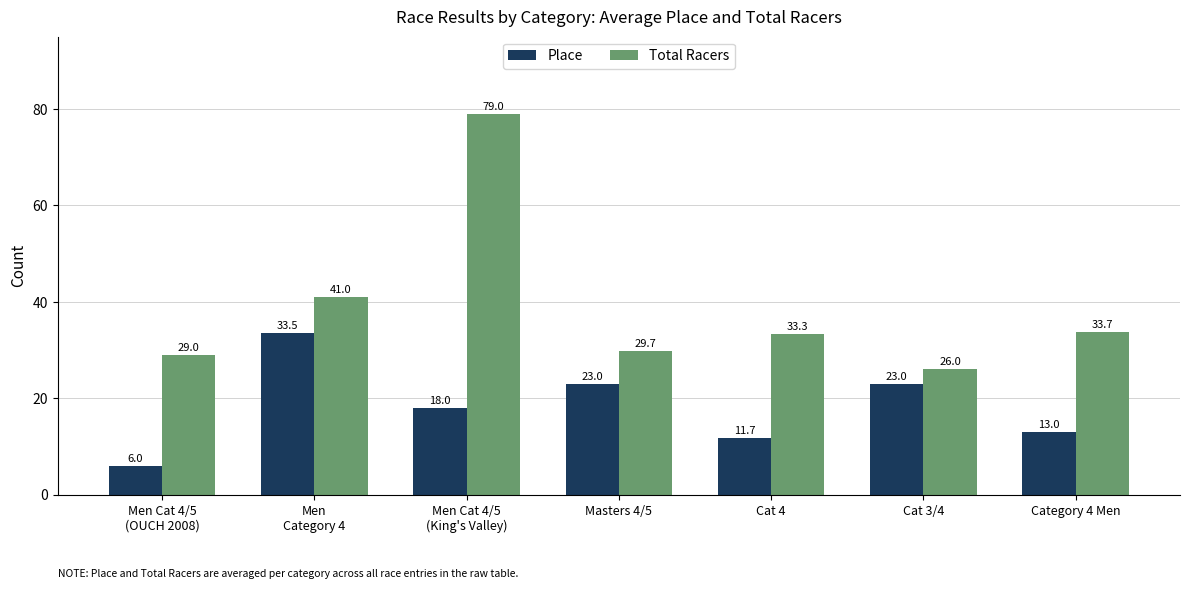

What are all the series names shown in the legend?

Place, Total Racers